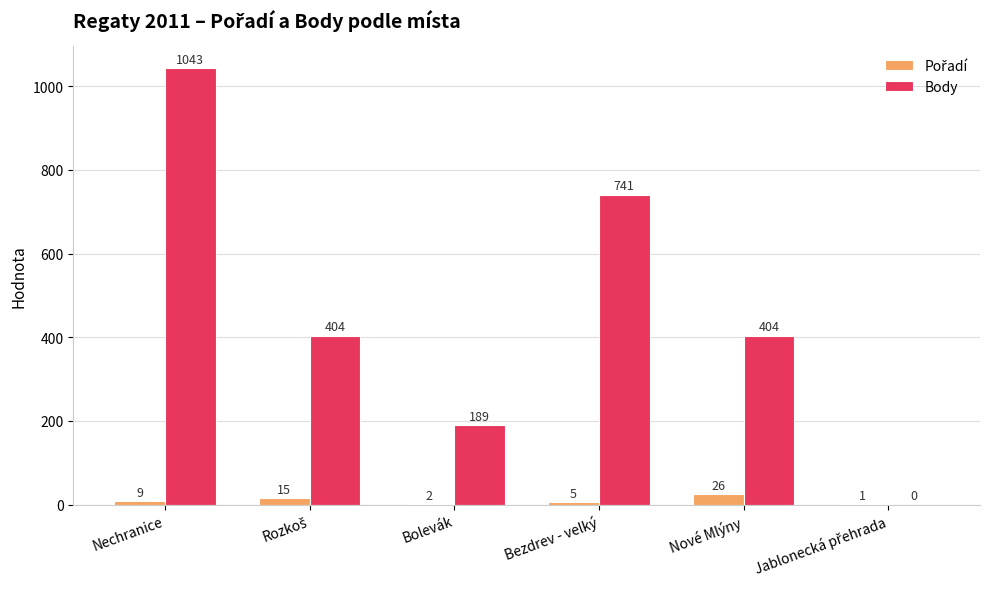

At which category is the sum across all series the highest?

Nechranice